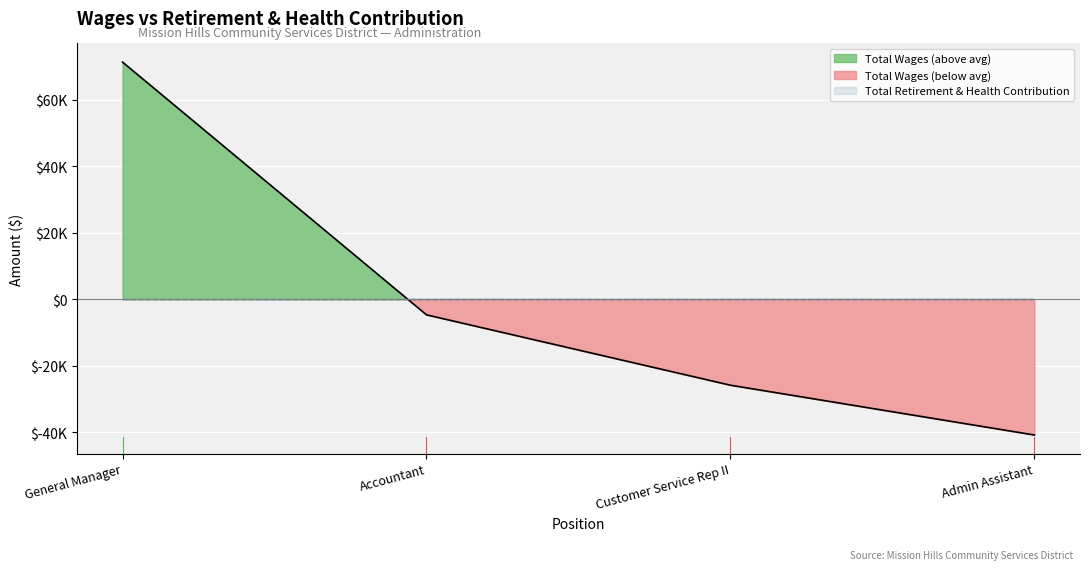

At which label does the data first exceed -4675?

General Manager